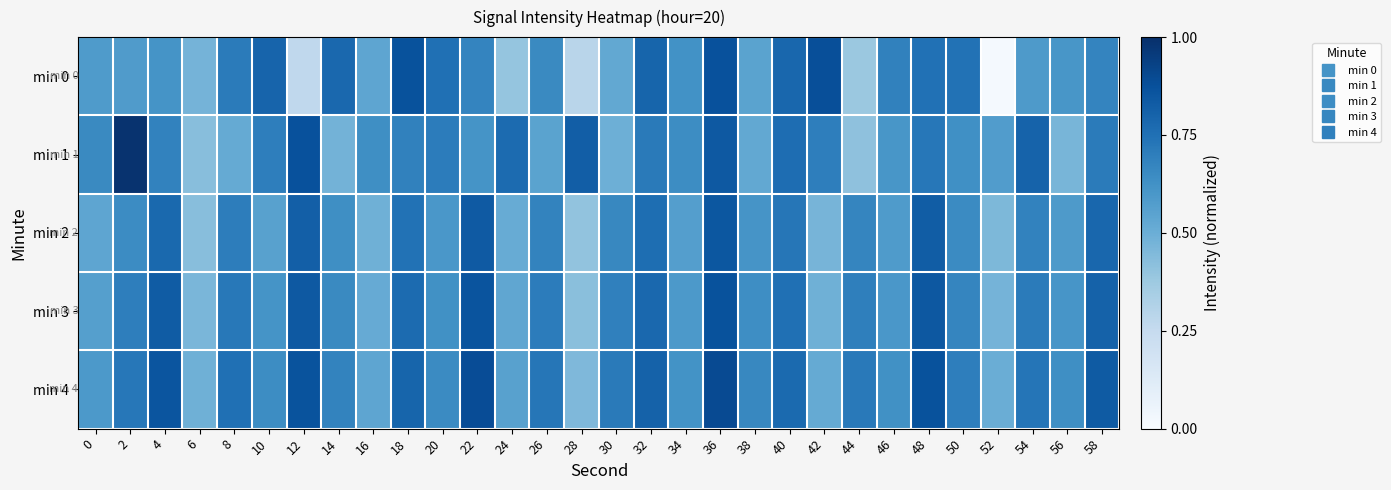

At which category does the chart reach its minimum across all series?

52